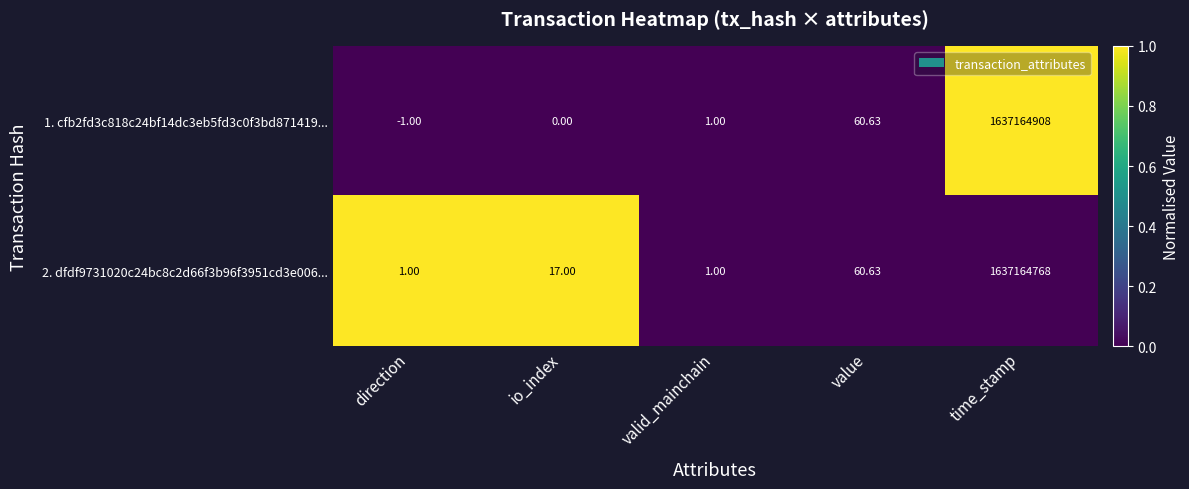

What is the difference between the highest and lowest values at direction?

2.0